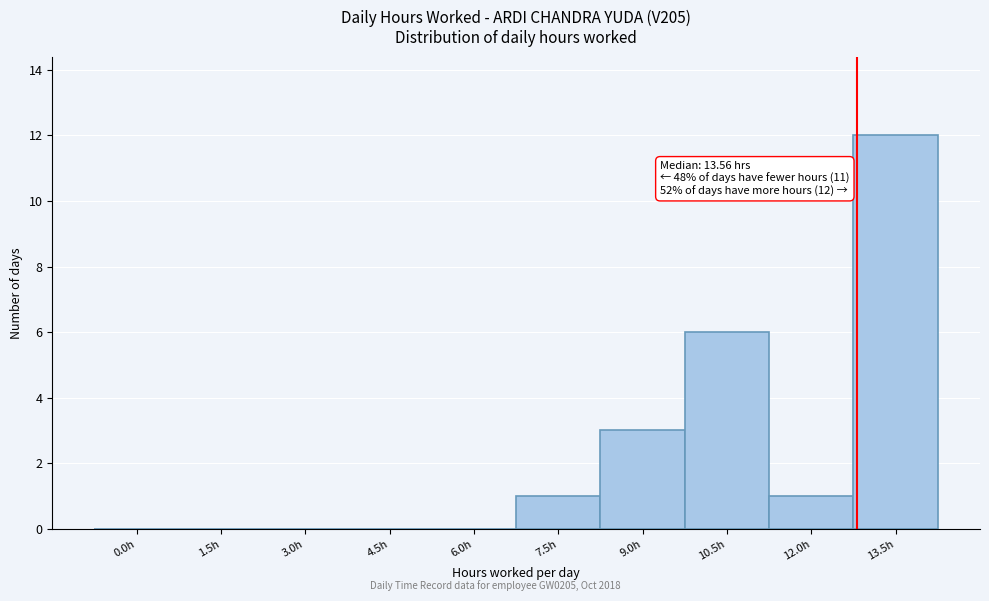

Reading right to left, what are all the values shown in this chart?

13.5h=12	12.0h=1	10.5h=6	9.0h=3	7.5h=1	6.0h=0	4.5h=0	3.0h=0	1.5h=0	0.0h=0